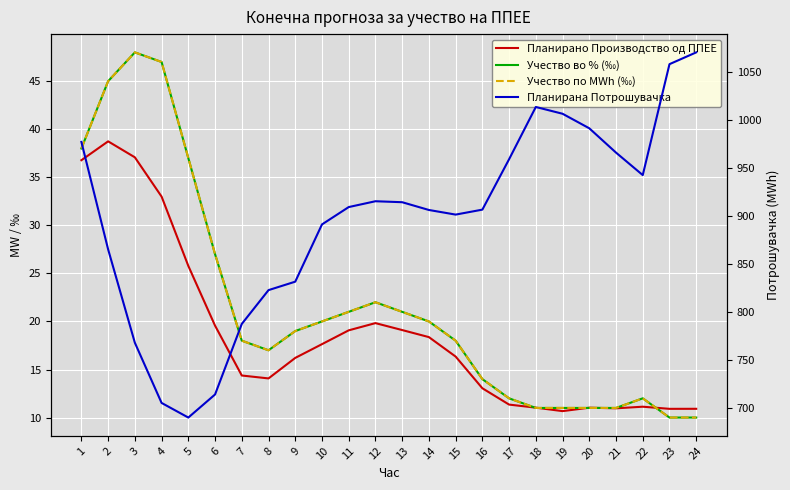

What is the maximum value for Учество во % (‰)?

48.0